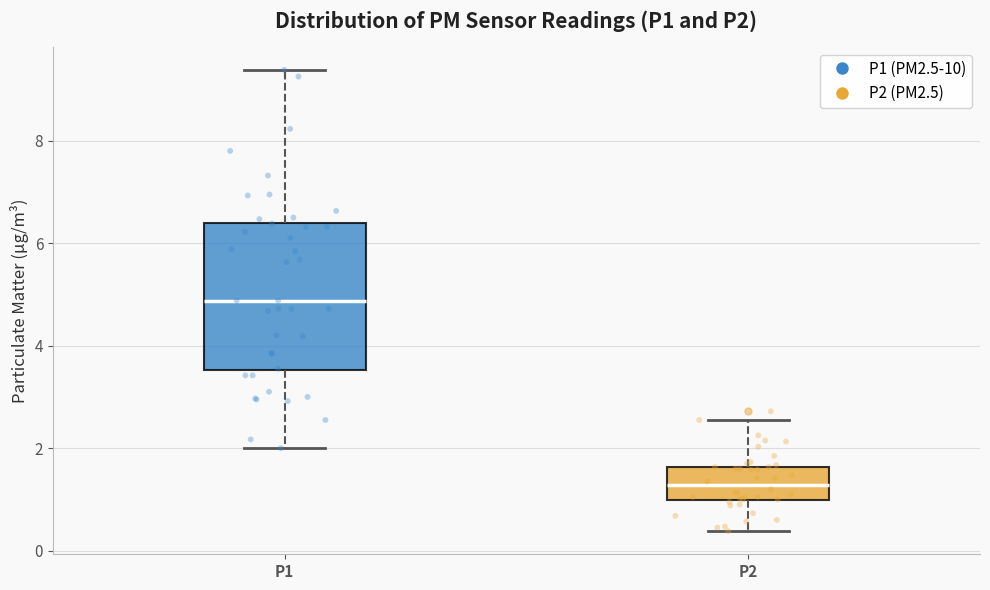

Which box has the highest median line?

P1